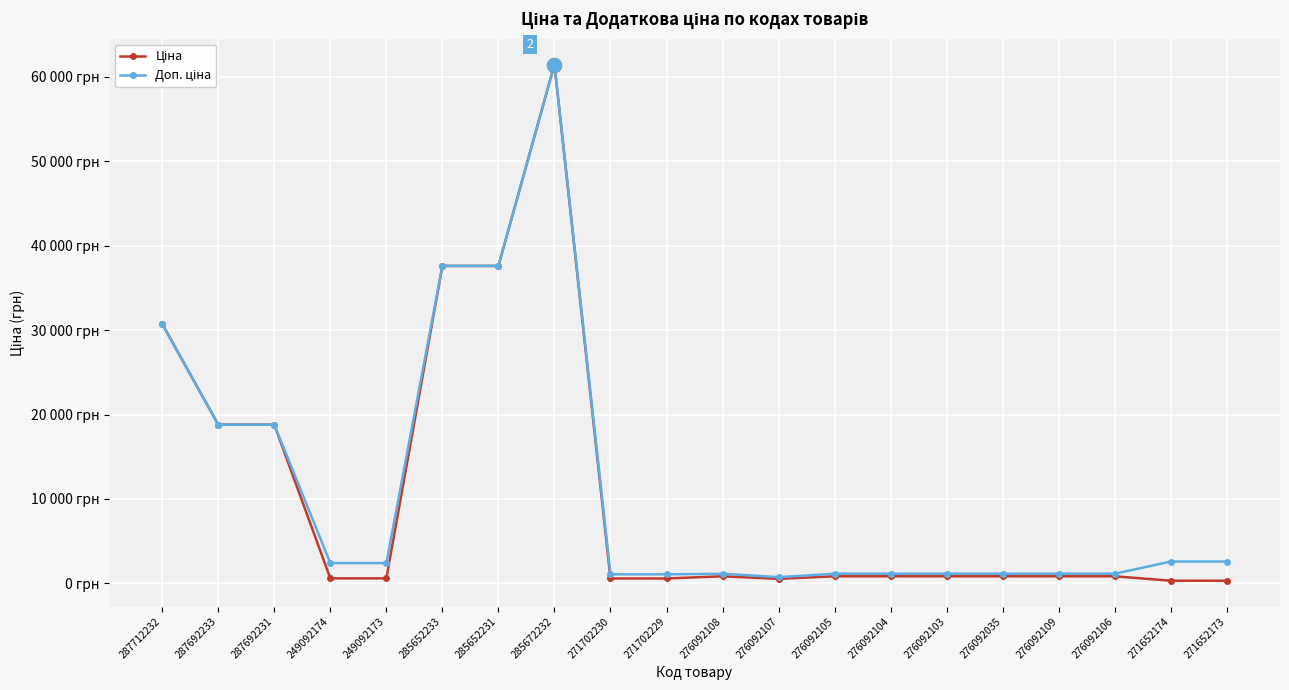

What is the difference between the maximum and second lowest values in the Доп. ціна series?

60352.6